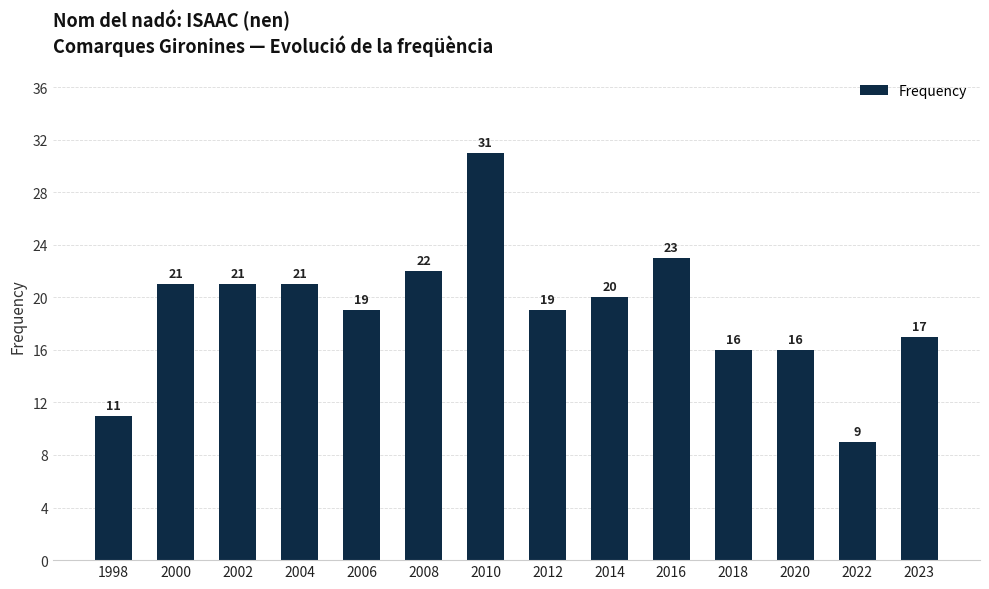

What is the value of the 9th bar from the left?

20